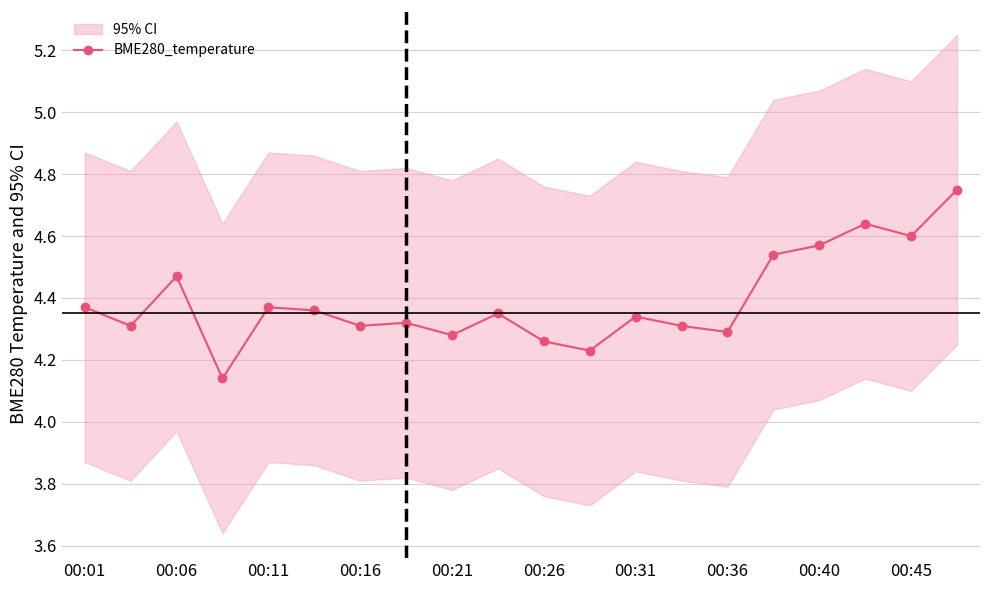

How many lines are shown in the chart?

1